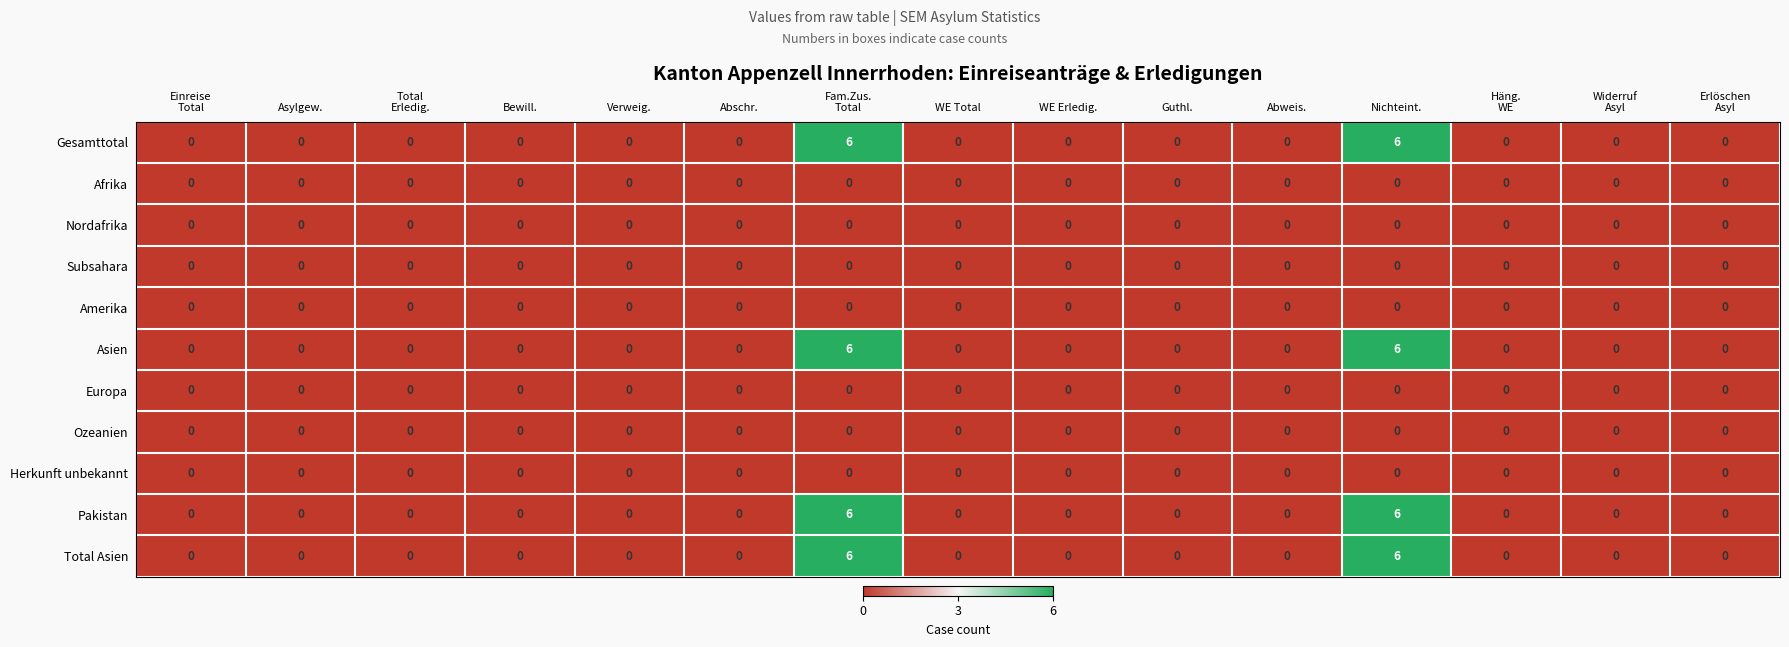

What is the greatest value displayed?

6